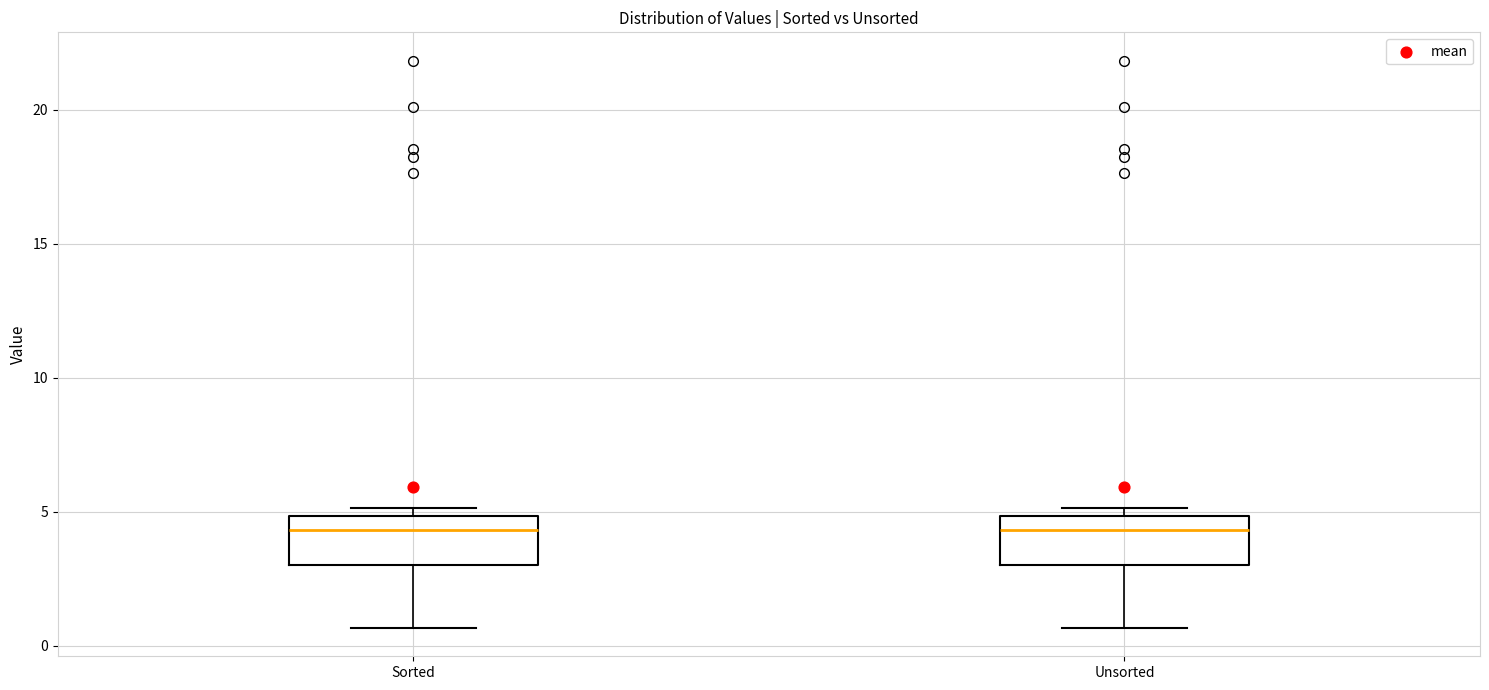

Reading left to right, read every box against the y-axis: the position of its median line, the range the box covers, and the ends of its whiskers. The values are not printed on the chart, so give them approximately, as read against the axis.

Sorted: median 4.5, box 3.0 to 5.0, whiskers 0.5 to 5.0 (just above the box's upper edge)
Unsorted: median 4.5, box 3.0 to 5.0, whiskers 0.5 to 5.0 (just above the box's upper edge)